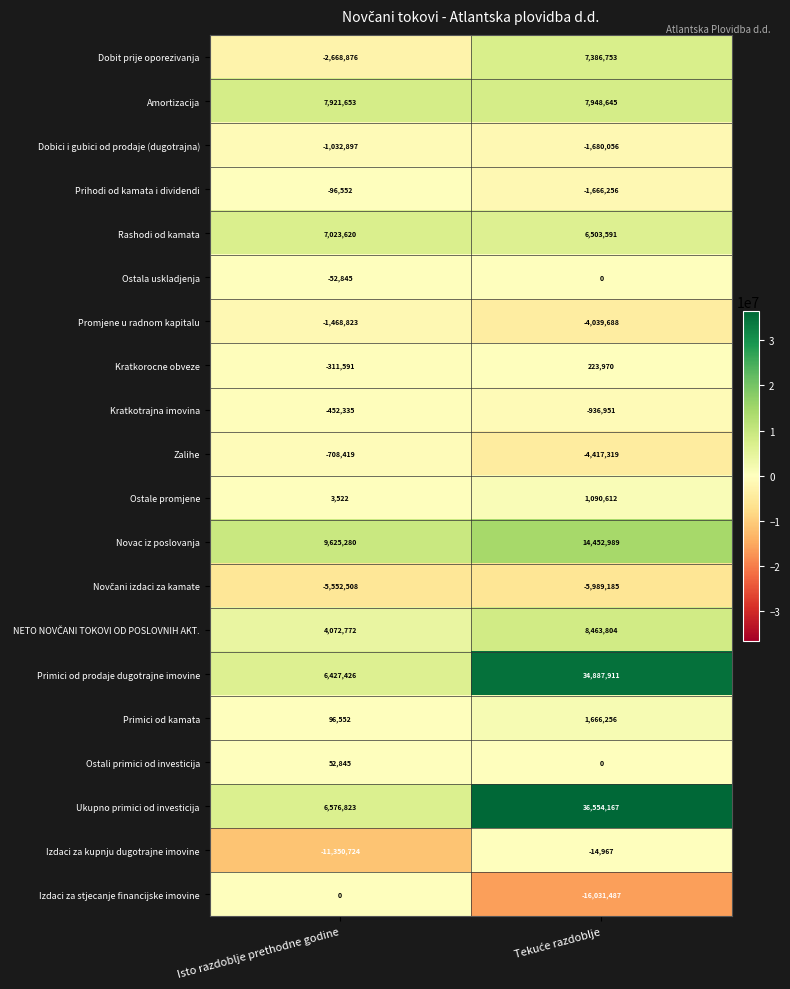

What is the average value of the Rashodi od kamata series?

6763606